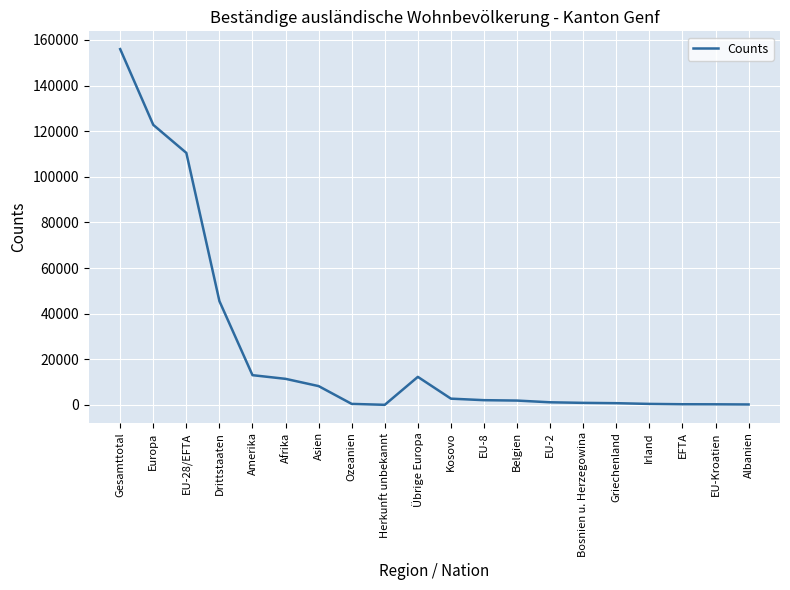

Which label corresponds to the largest value in the chart?

Gesamttotal